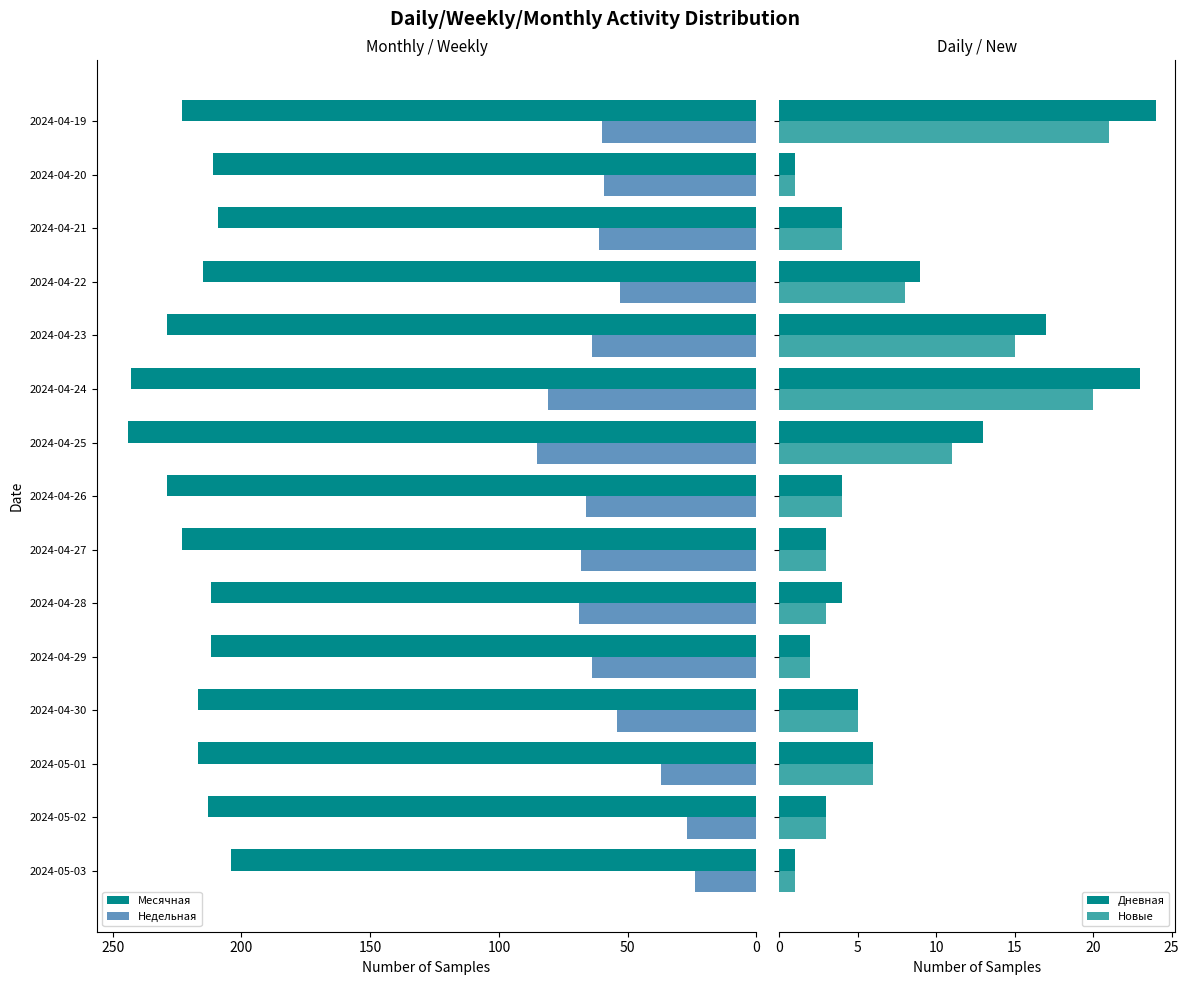

True or false: Месячная has a value of -355 at 2024-04-22.

False